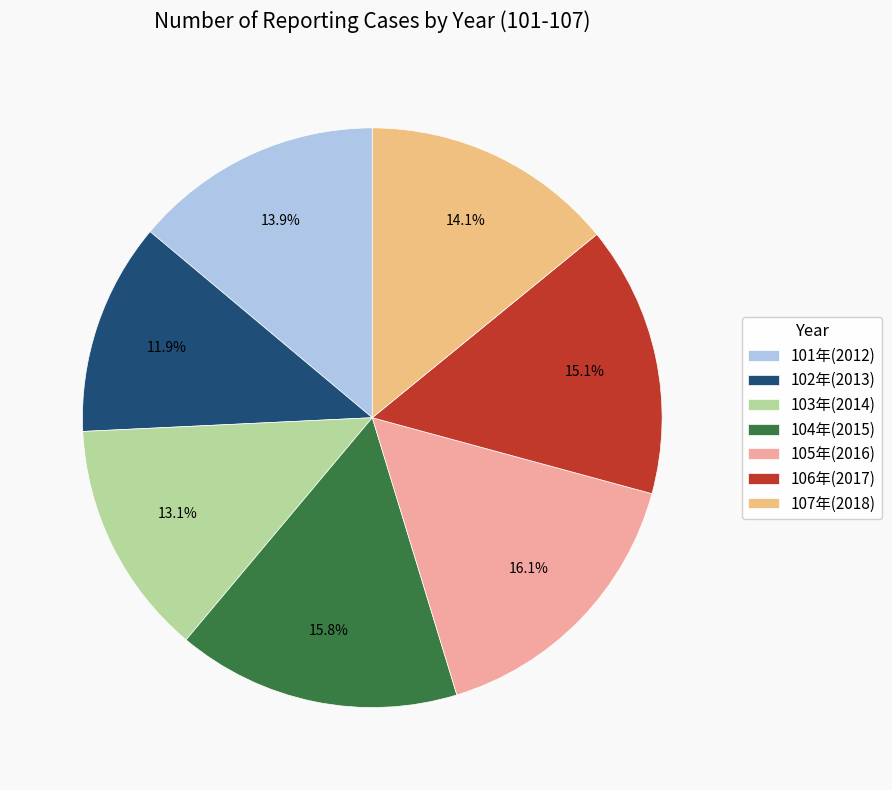

To the nearest percent, what is the combined percentage of 106年(2017) and 101年(2012)?

29%